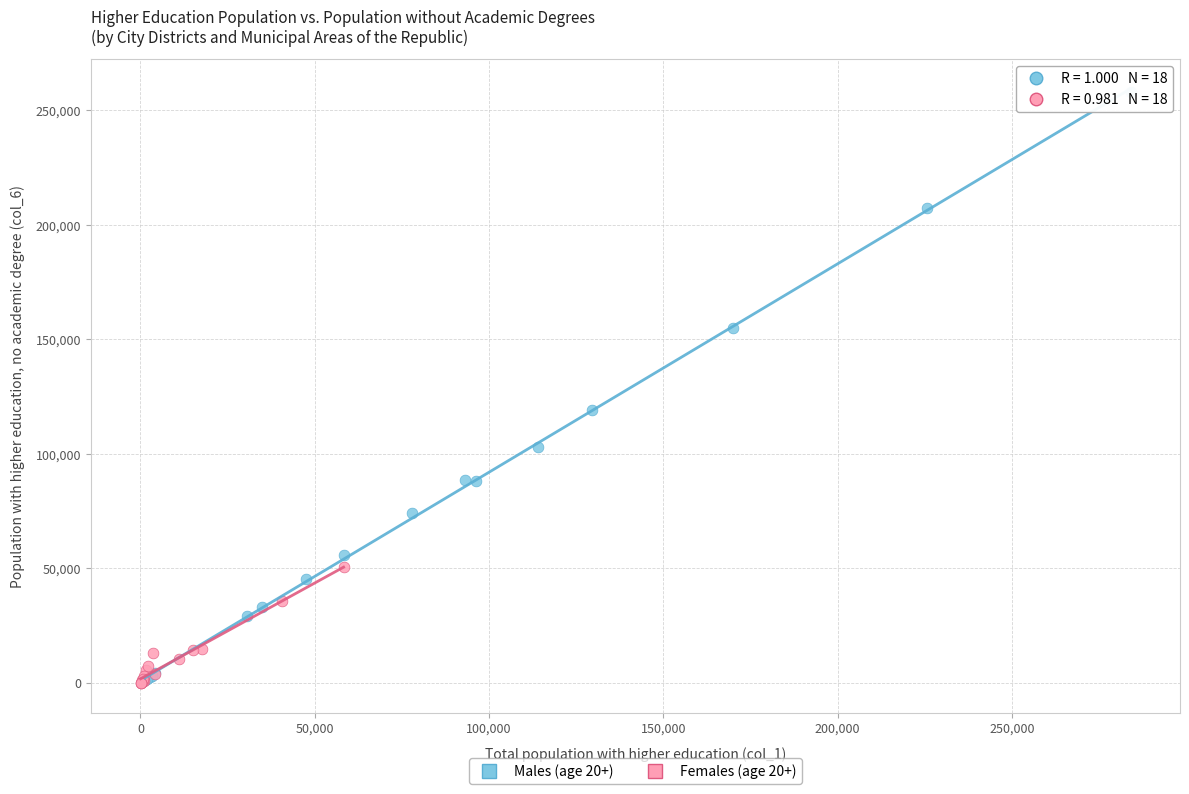

Which series has the widest spread of Y values?

Males (age 20+)